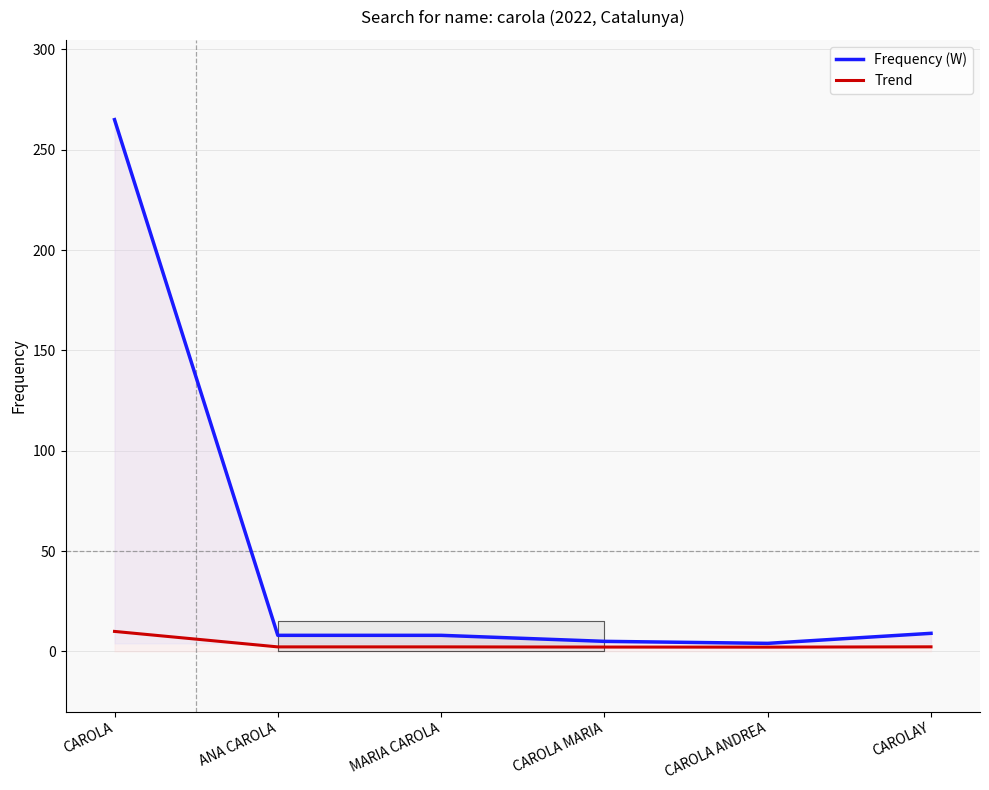

What is the maximum value shown in the chart?

265.0